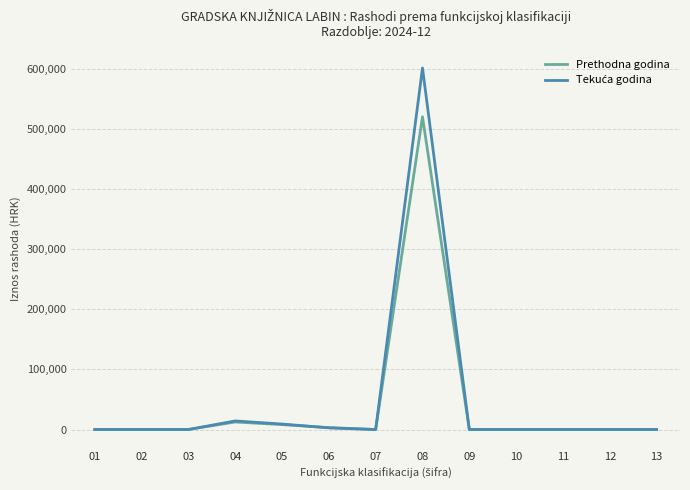

The value of Prethodna godina at 11 is 0. True or false?

True